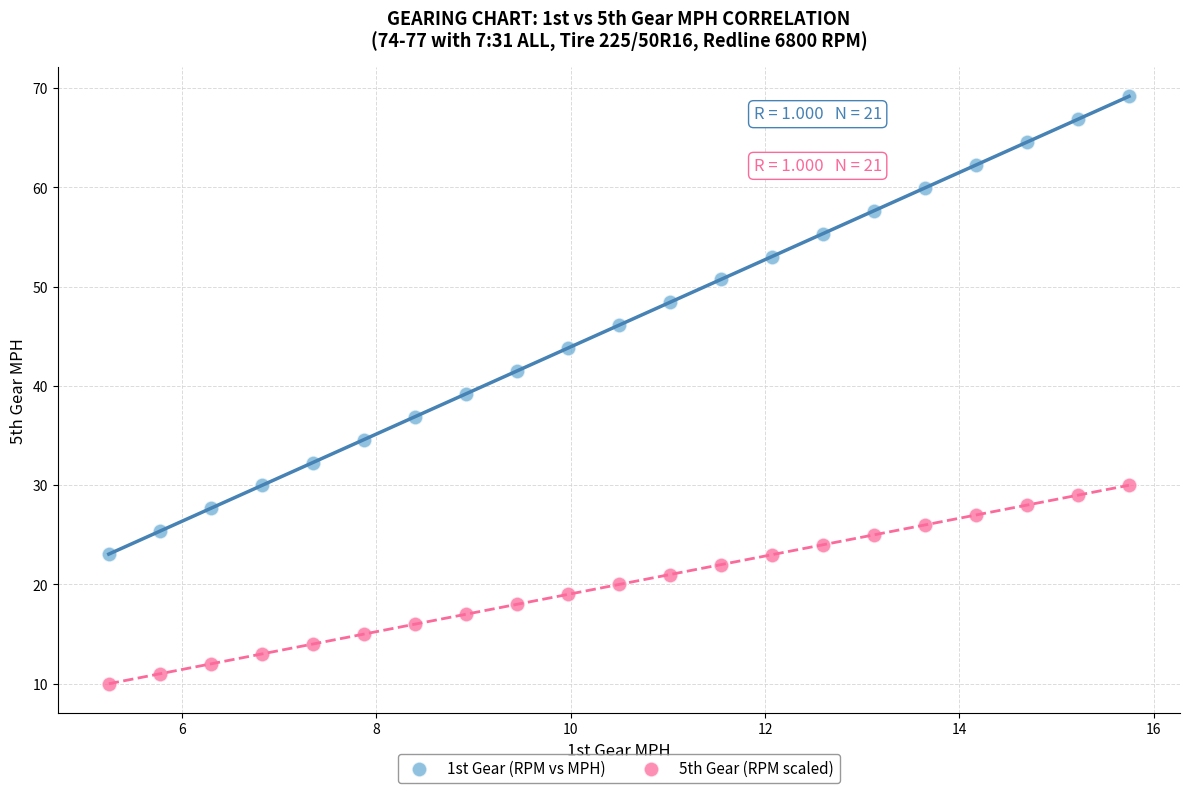

Which series contains the lowest Y value?

5th Gear (RPM scaled)